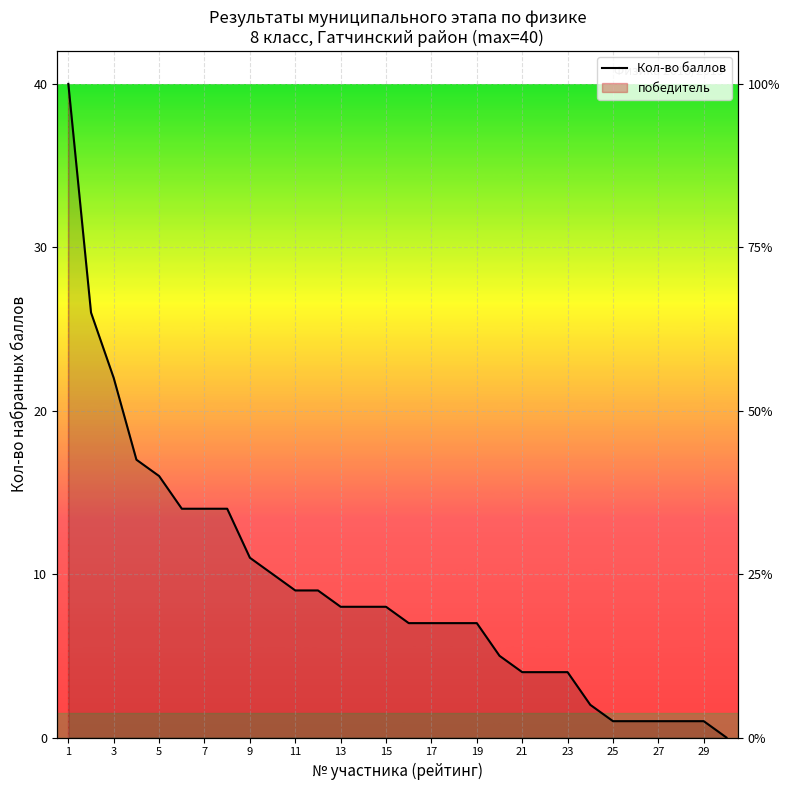

Reading left to right, extract all data points from this chart.

40	26	22	17	16	14	14	14	11	10	9	9	8	8	8	7	7	7	7	5	4	4	4	2	1	1	1	1	1	0